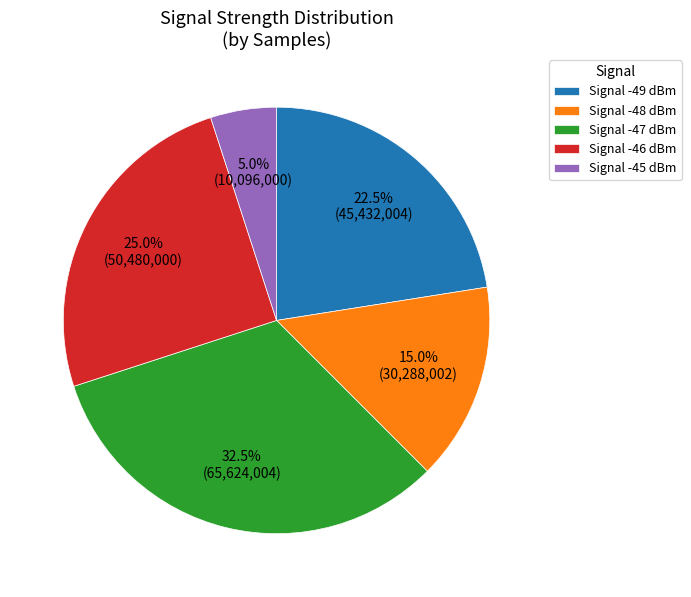

Is the sum of Signal -47 dBm and Signal -46 dBm greater than half?

Yes